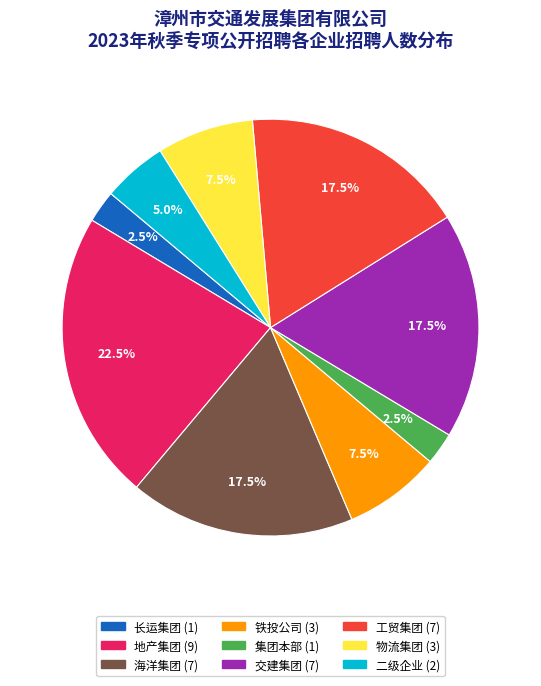

What portion of the pie excludes 长运集团?

97.5%